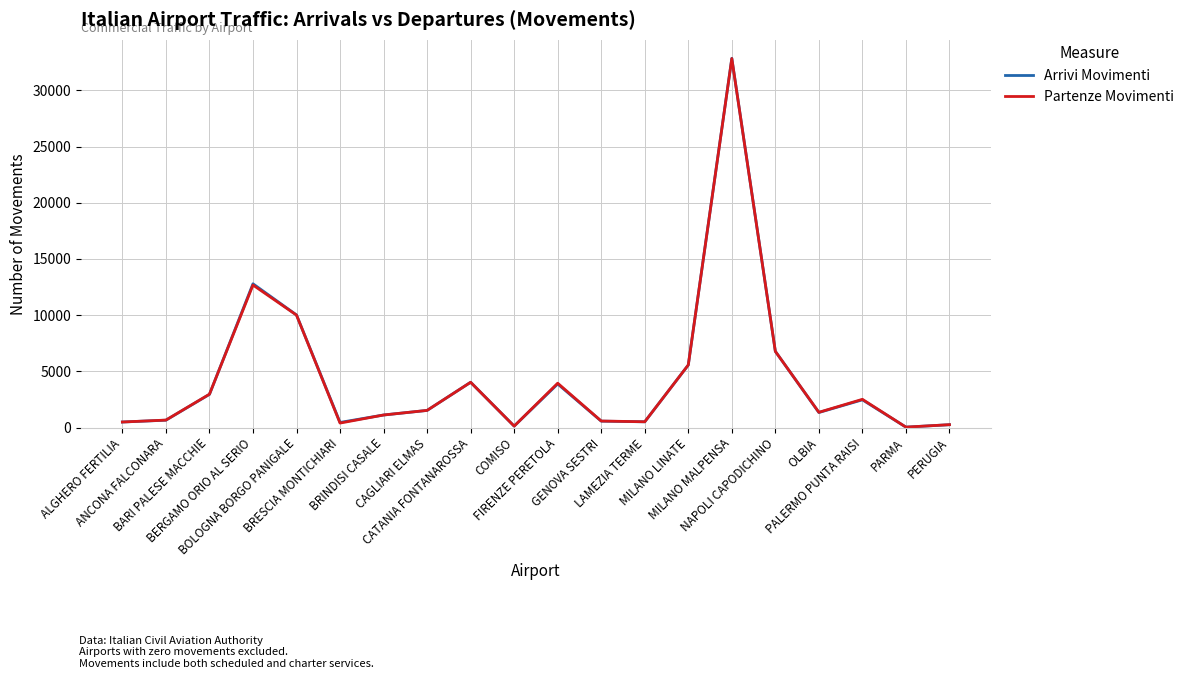

The Partenze Movimenti series shows 268 at PERUGIA. True or false?

True